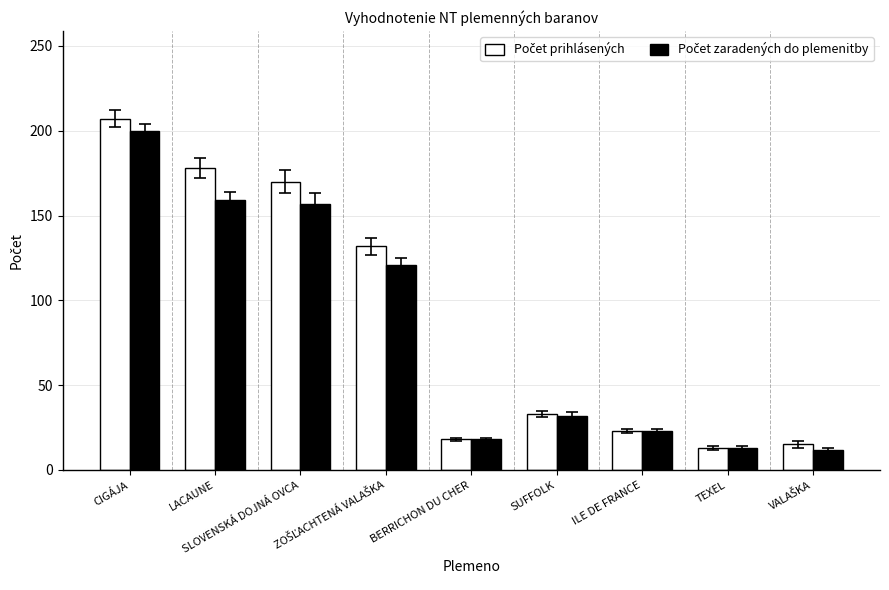

What is the smallest value displayed?

12